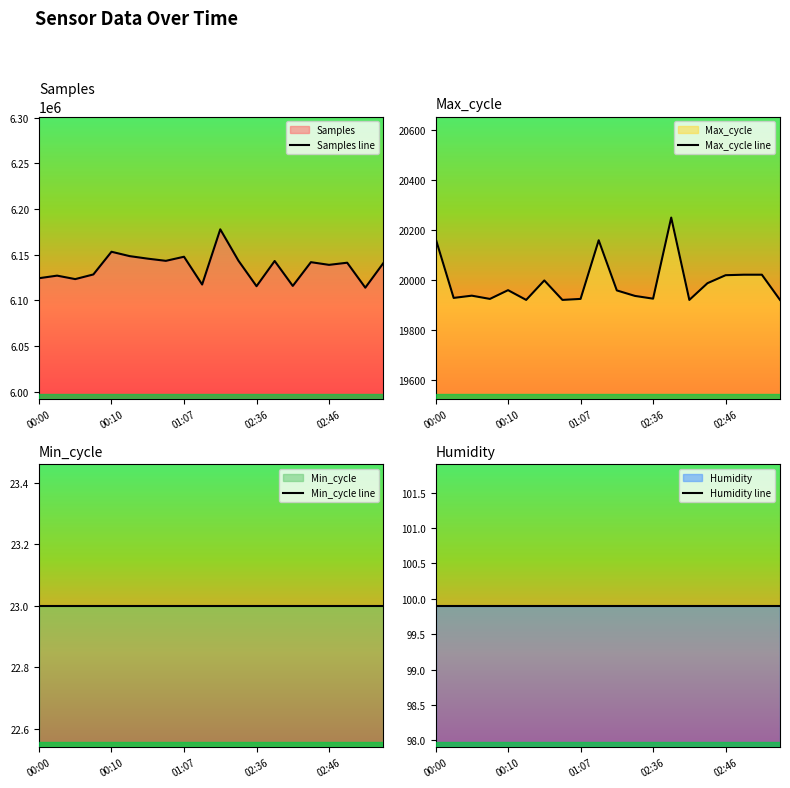

At how many categories does at least one series exceed 5140267?

20